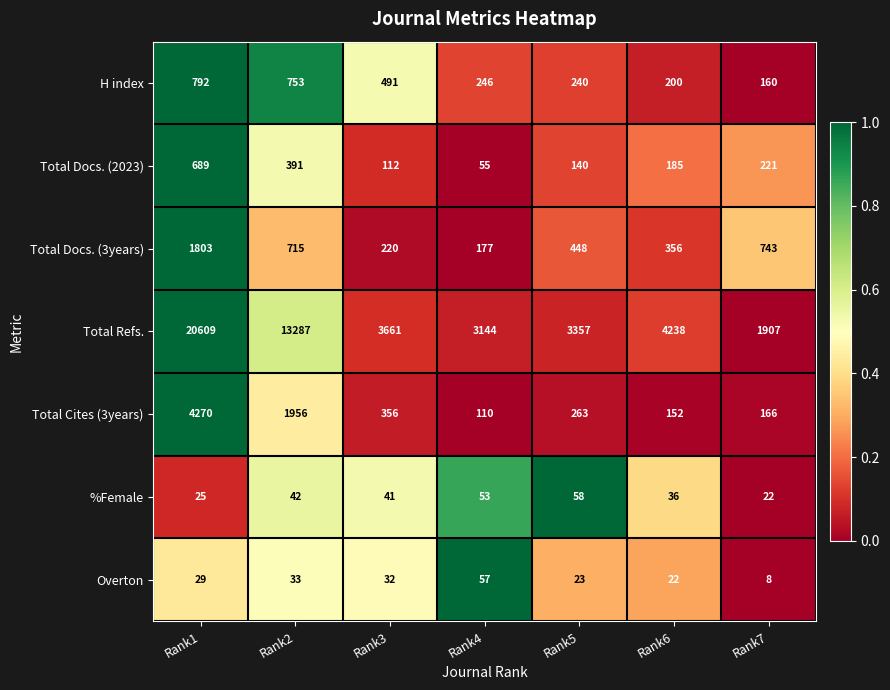

Count the number of data series in this chart.

7